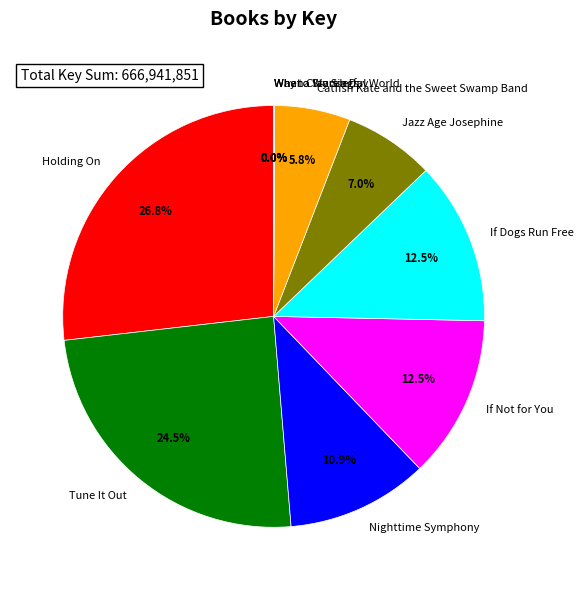

What is the ratio of the value at Holding On to the value at Catfish Kate and the Sweet Swamp Band?

4.6